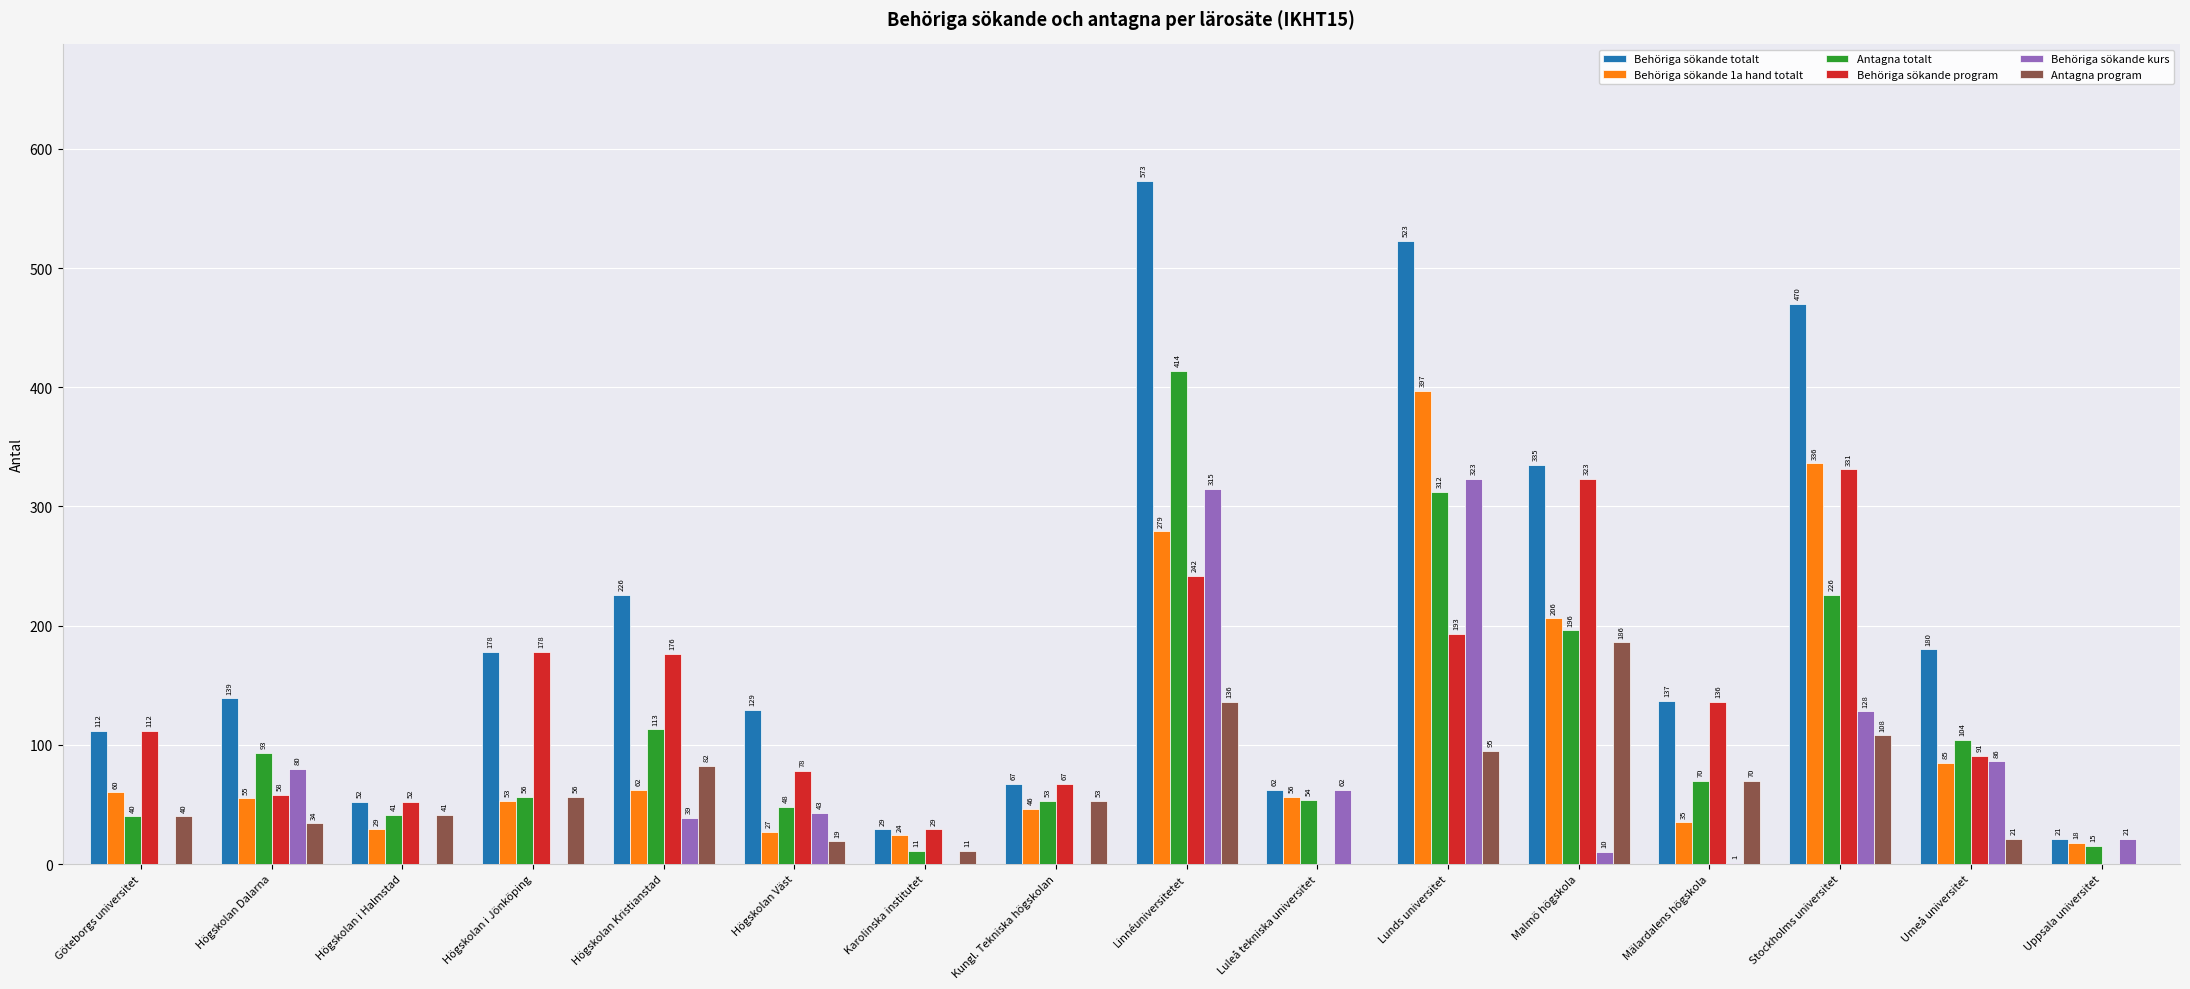

Which series has the largest range (max minus min)?

Behöriga sökande totalt